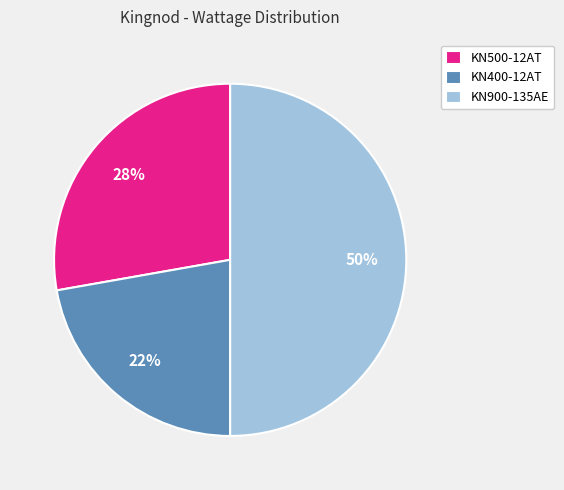

The KN500-12AT slice represents 28% of the pie. True or false?

True